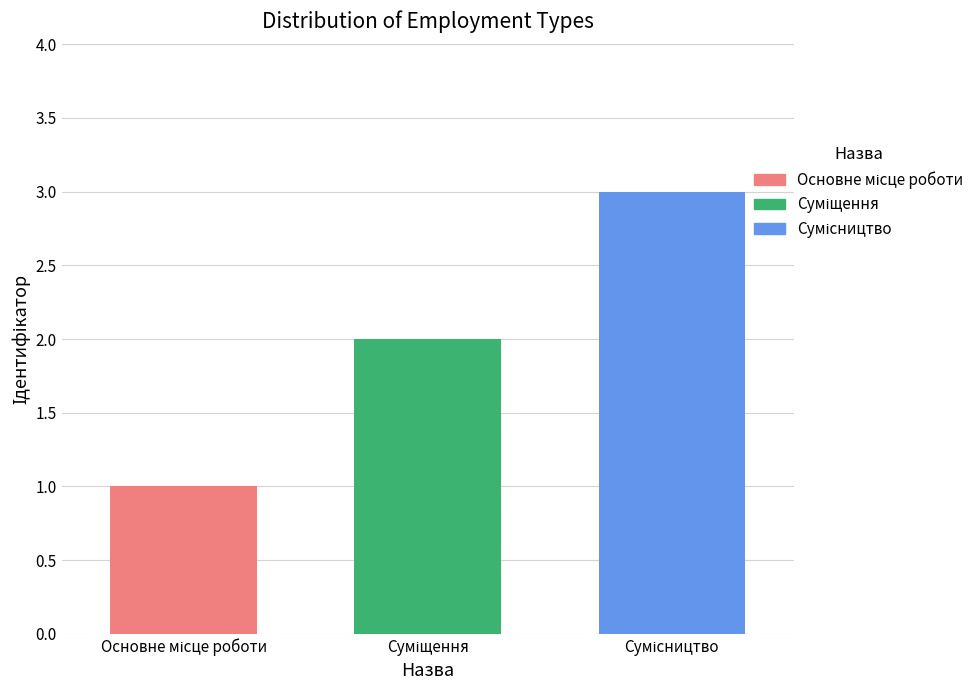

What is the maximum value shown in the chart?

3